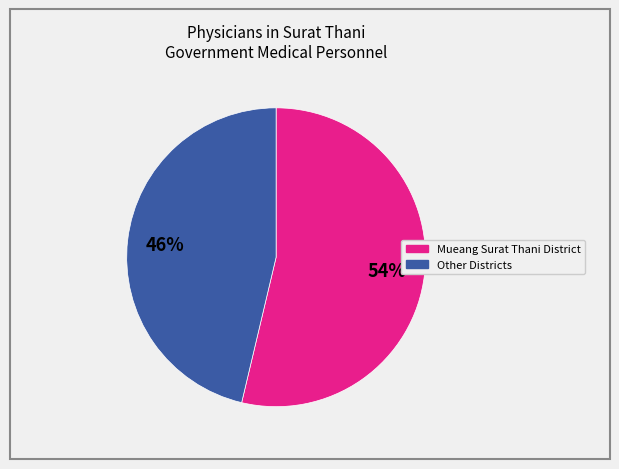

Is there a majority slice in this chart?

Yes